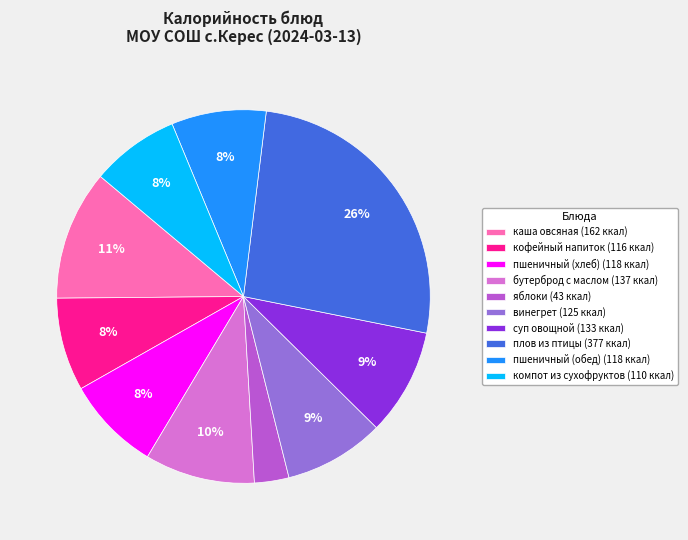

What percentage is the каша овсяная slice, to the nearest percent?

11%